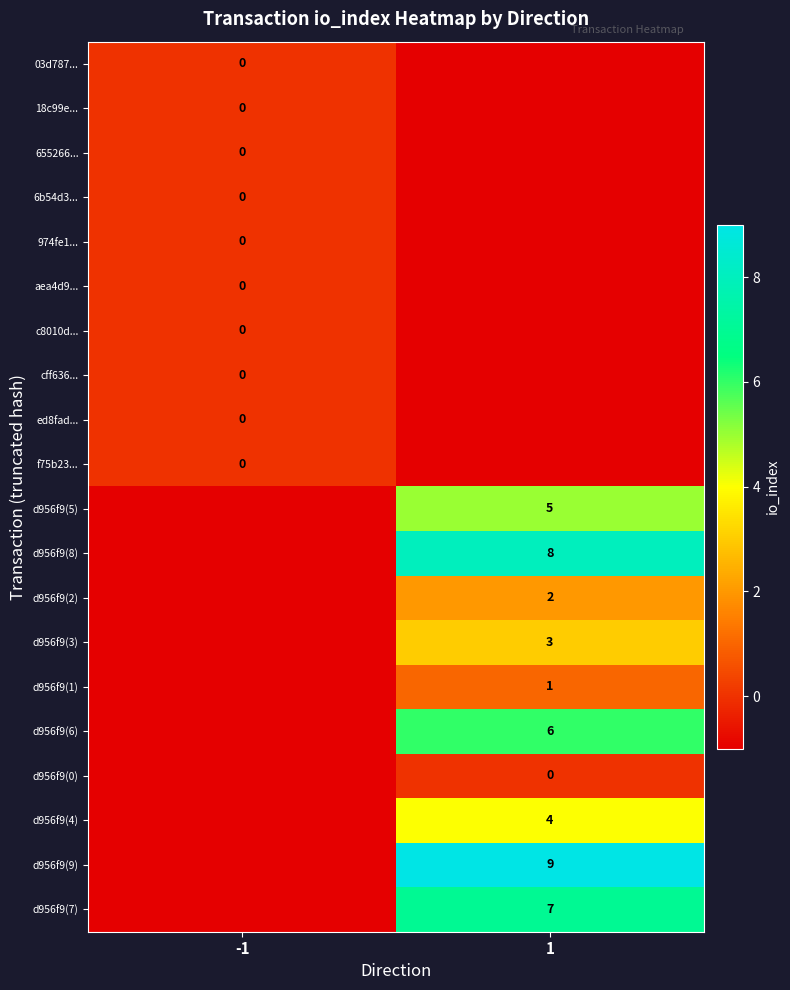

Between -1 and 1, which is larger?

-1